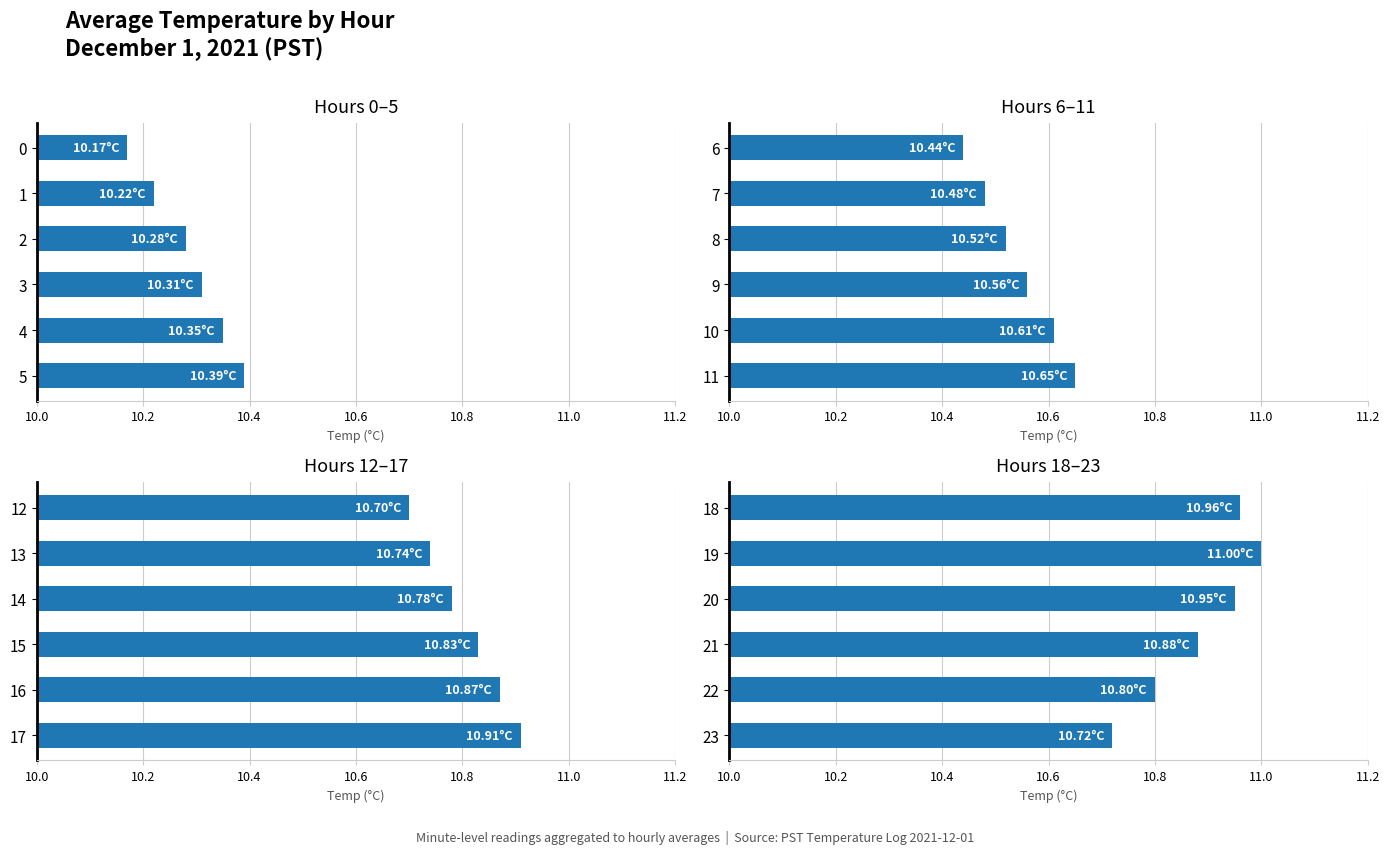

What is the label of the 5th bar from the left?

10.8